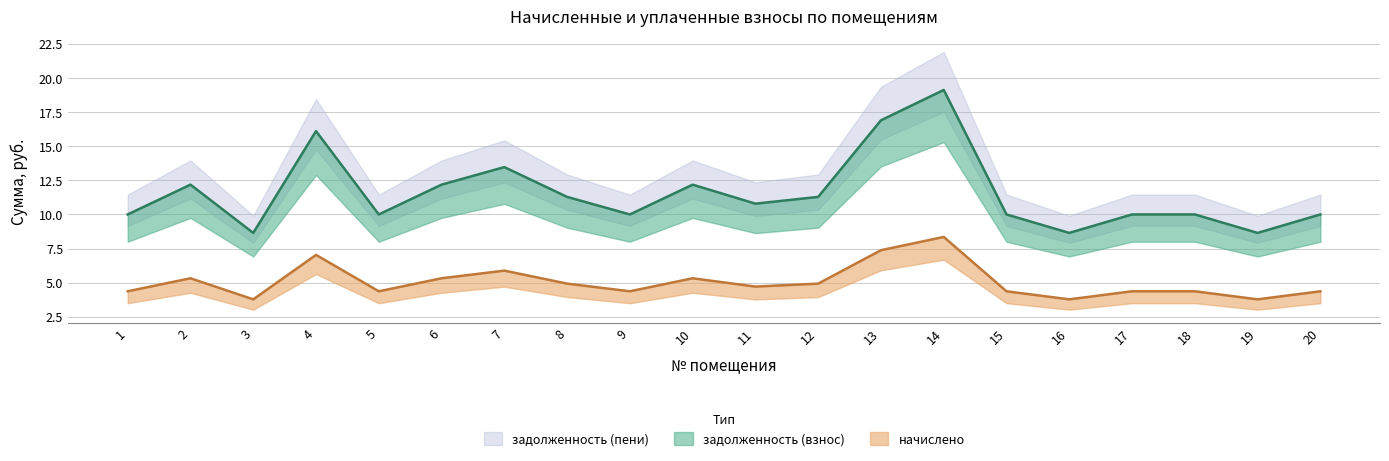

Does the chart have visible grid lines?

Yes